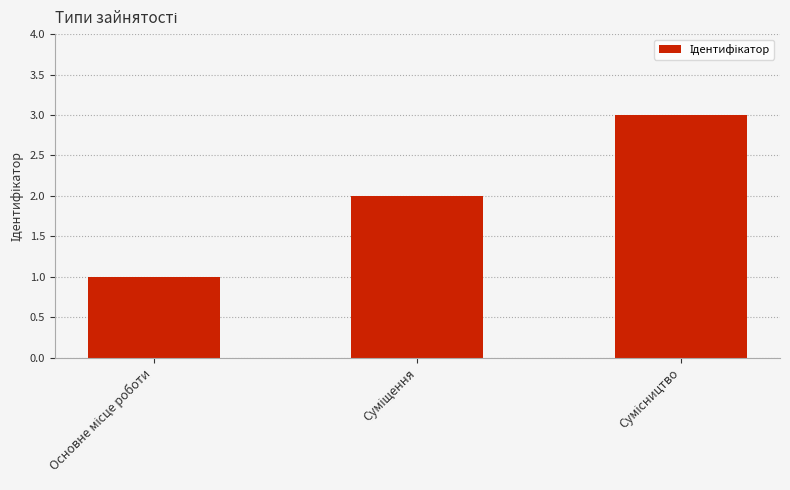

What is the greatest value displayed?

3